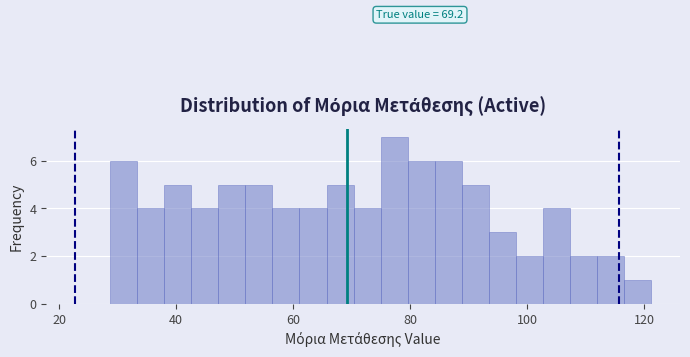

Read against the x-axis, roughly where is the centre of the tallest bar?

78